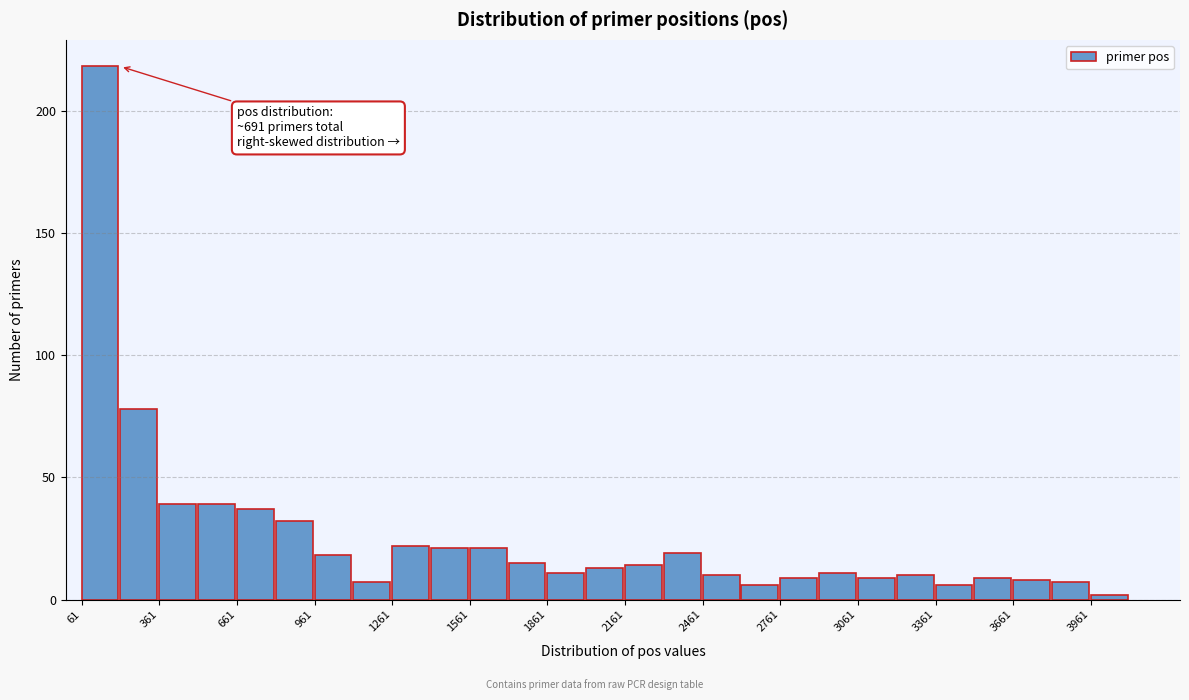

Around what value on the x-axis is the tallest bar? Give the approximate position of its centre, as read against the axis.

150